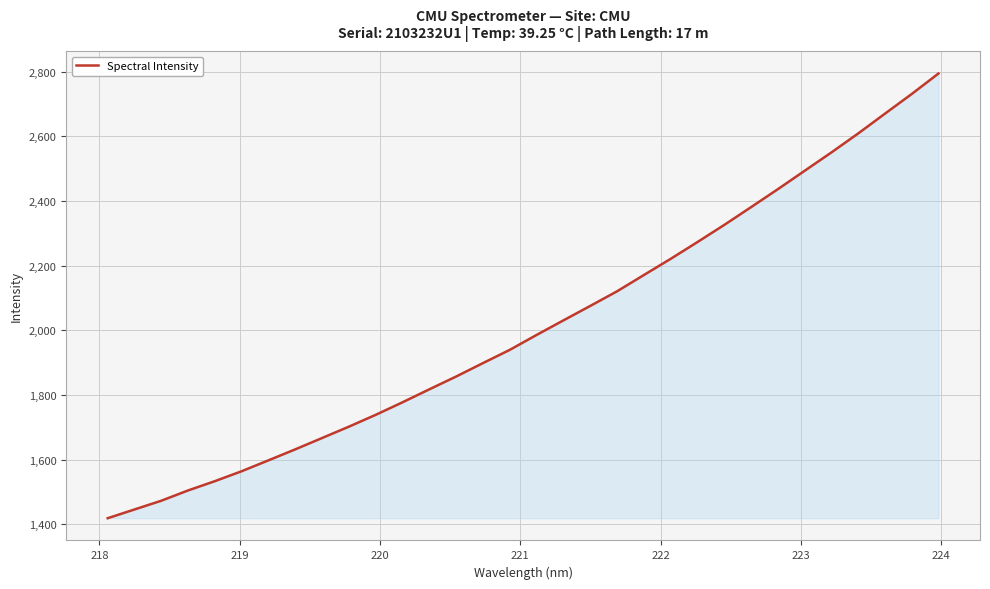

What is the minimum value shown in the chart?

1418.9